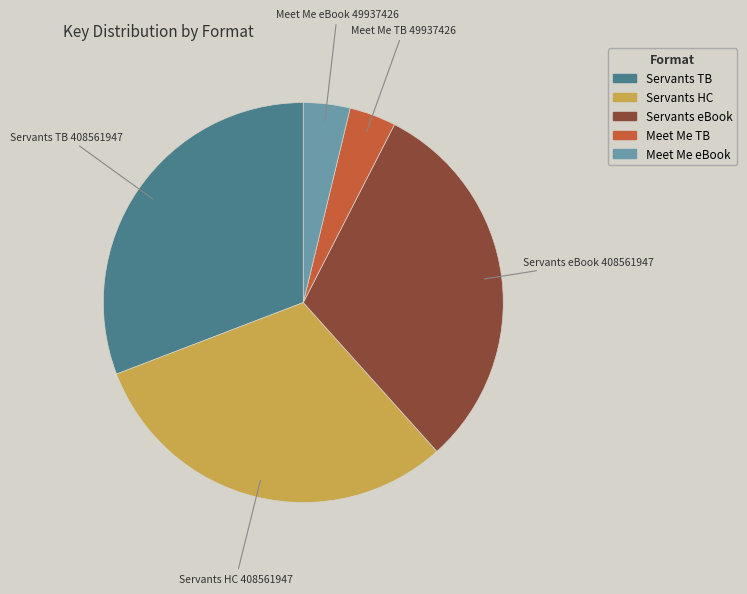

Is there any slice that represents more than half of the pie?

No